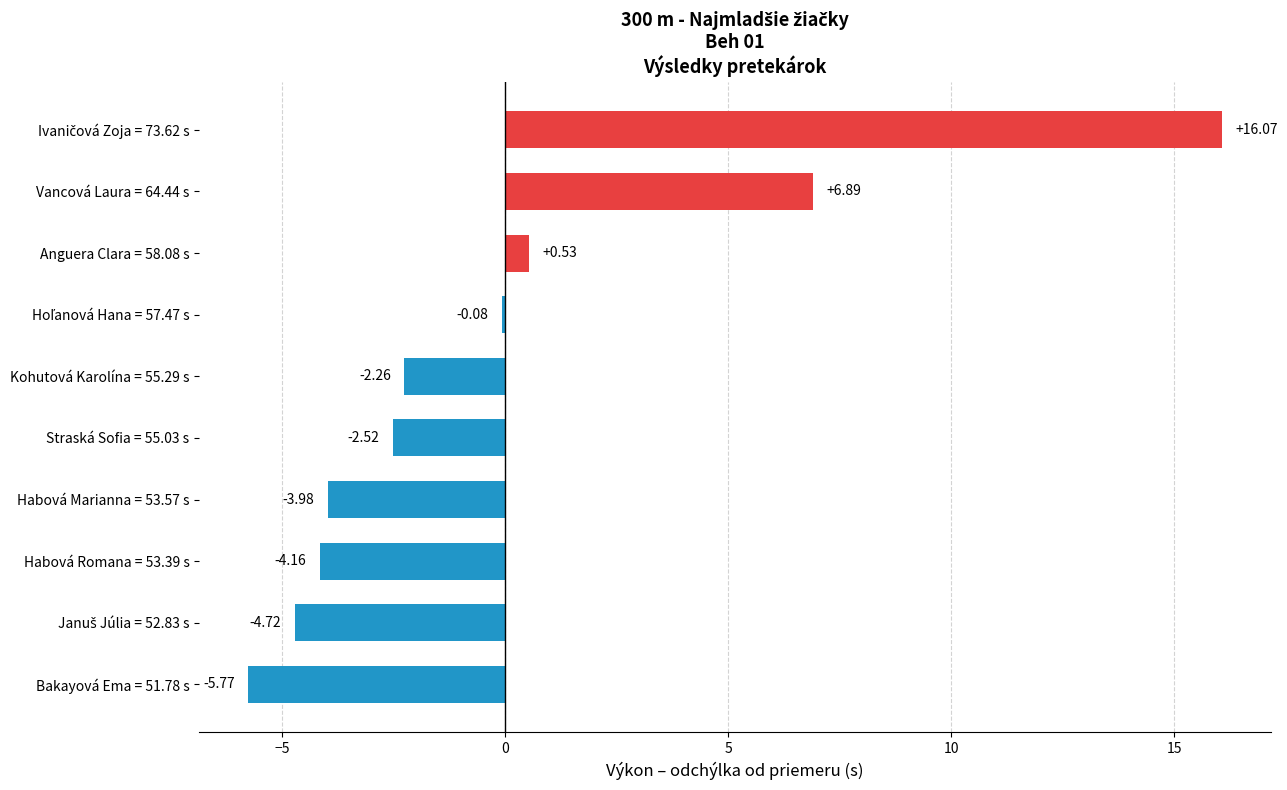

What is the difference between the maximum and second lowest values?

20.8